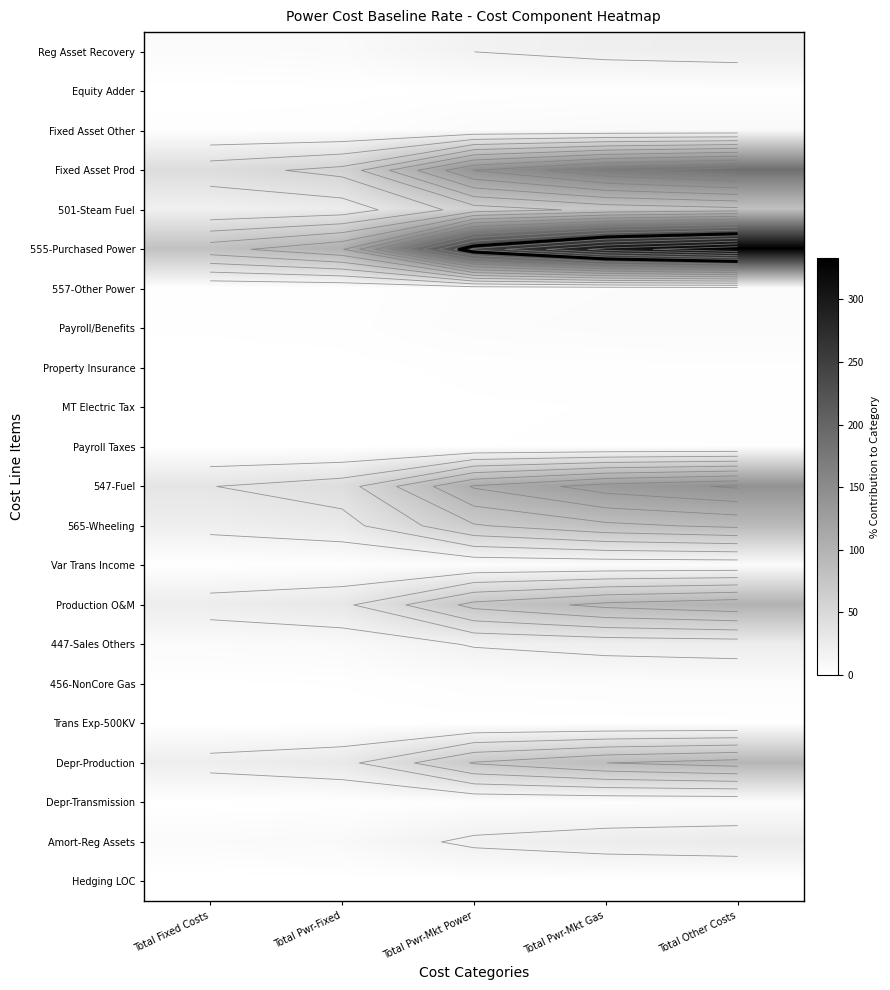

The value of Fixed Asset Prod at Total Fixed Costs is 45.3. True or false?

True